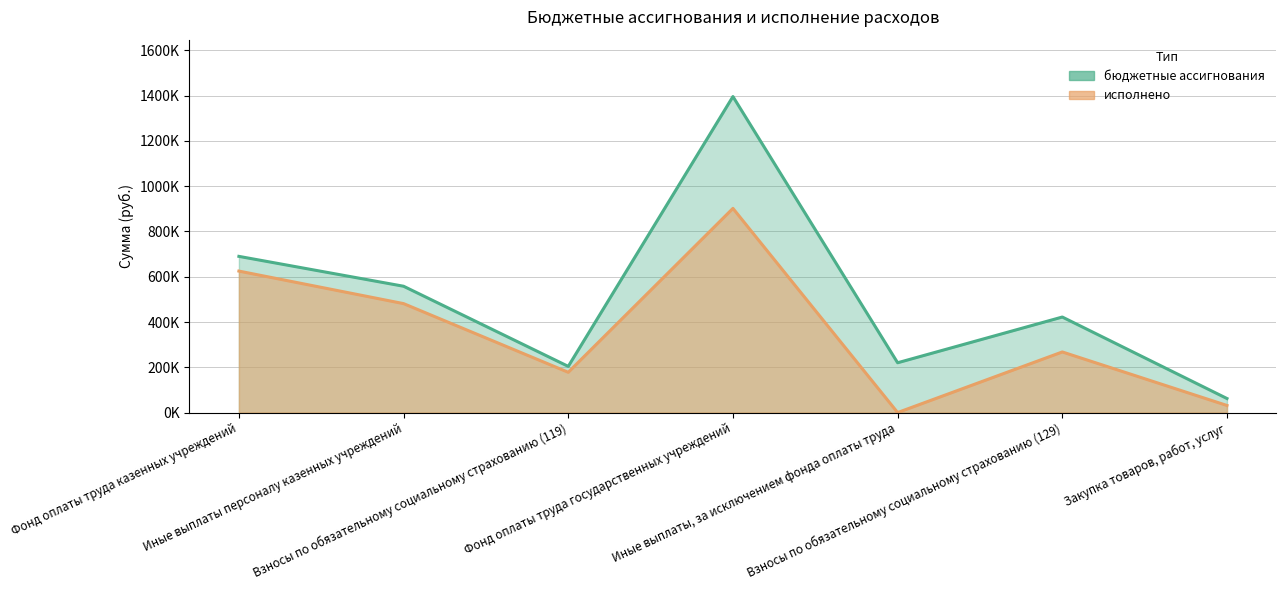

At which category is the sum across all series the highest?

Фонд оплаты труда государственных учреждений